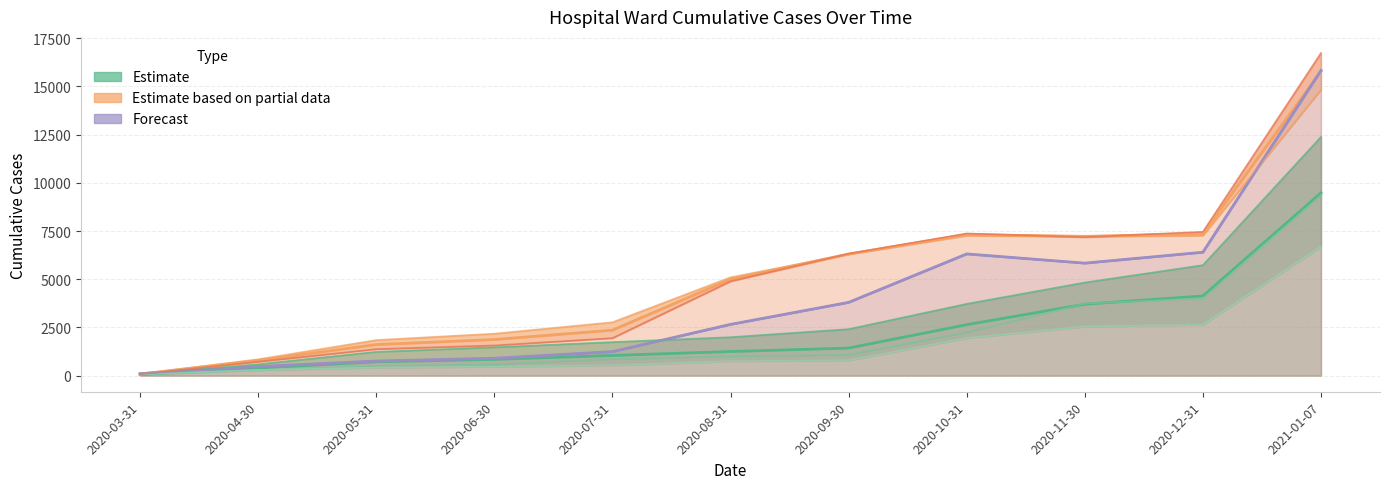

How many lines are shown in the chart?

6